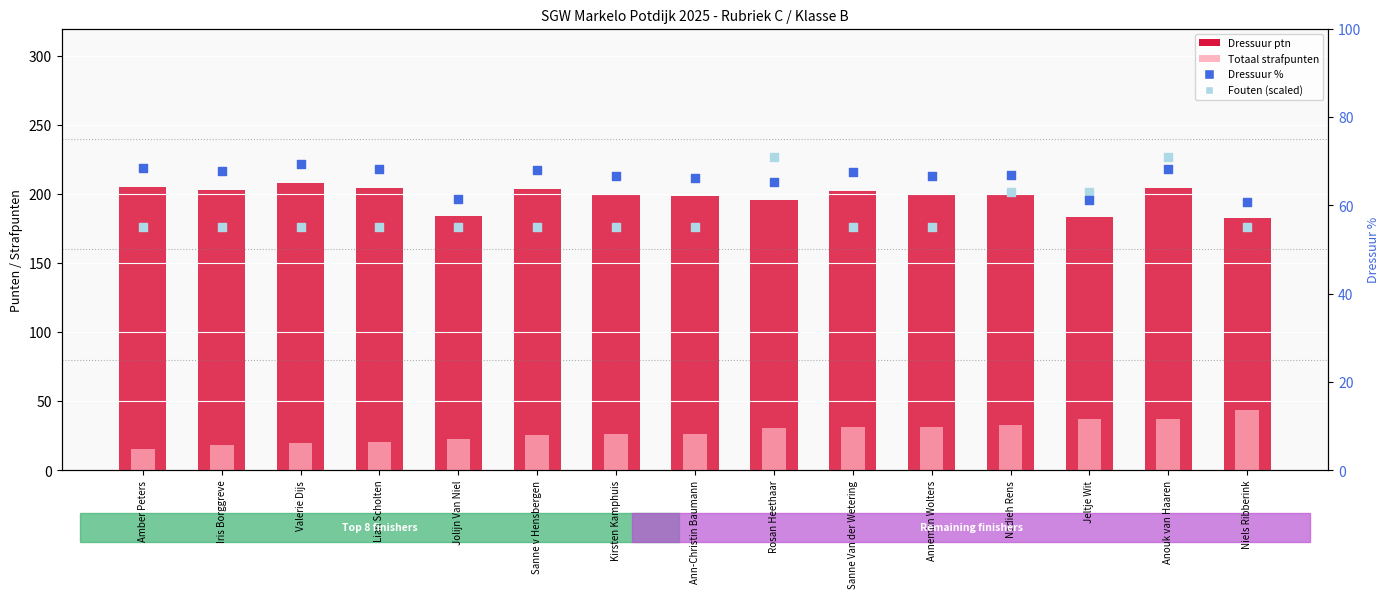

Which series has the widest spread of Y values?

Totaal strafpunten